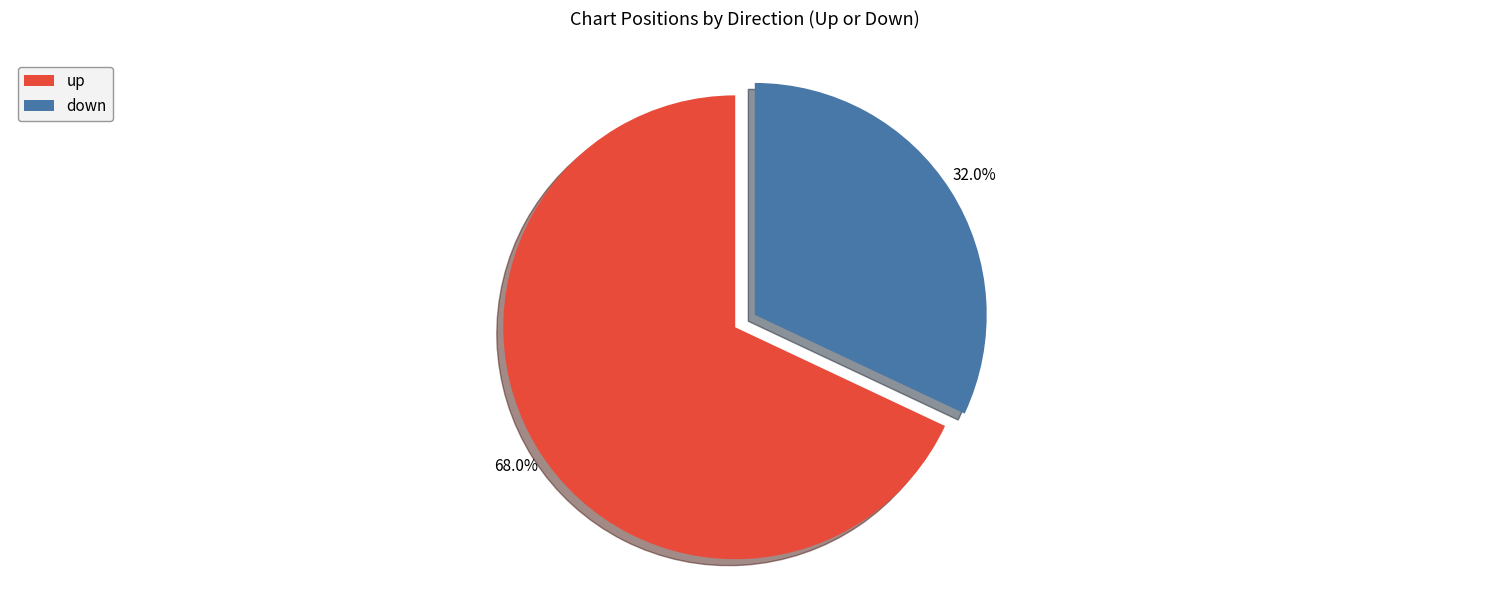

Between up and down, which is larger?

up